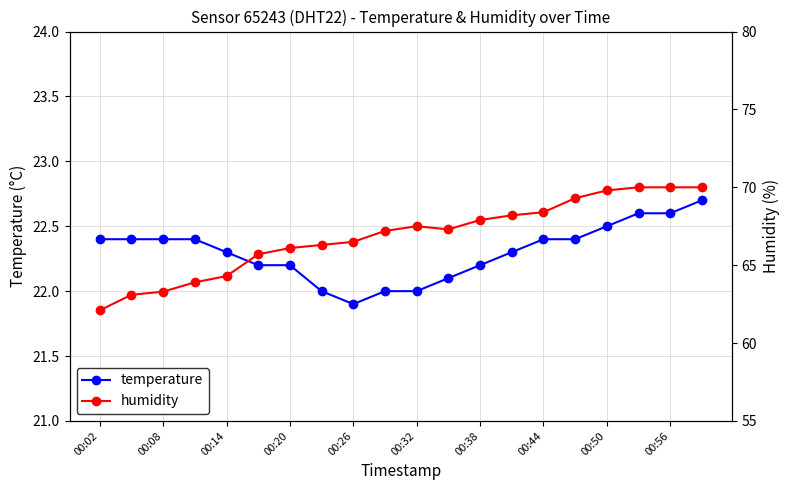

What are all the series names shown in the legend?

temperature, humidity